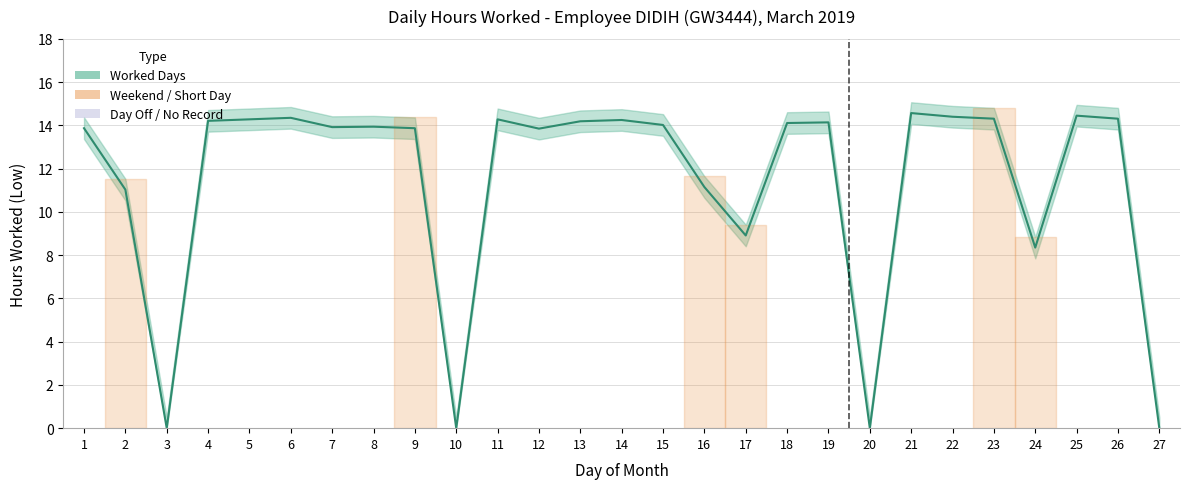

True or false: the data shows 19.9 at 6.

False